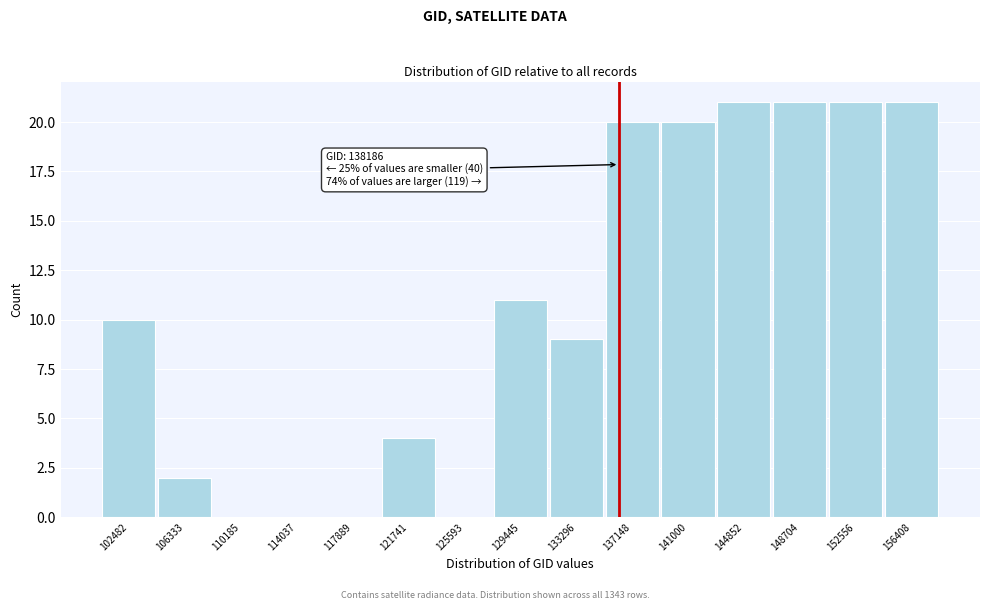

Reading left to right, transcribe all the data shown in this chart.

102482=10	106333=2	110185=0	114037=0	117889=0	121741=4	125593=0	129445=11	133296=9	137148=20	141000=20	144852=21	148704=21	152556=21	156408=21